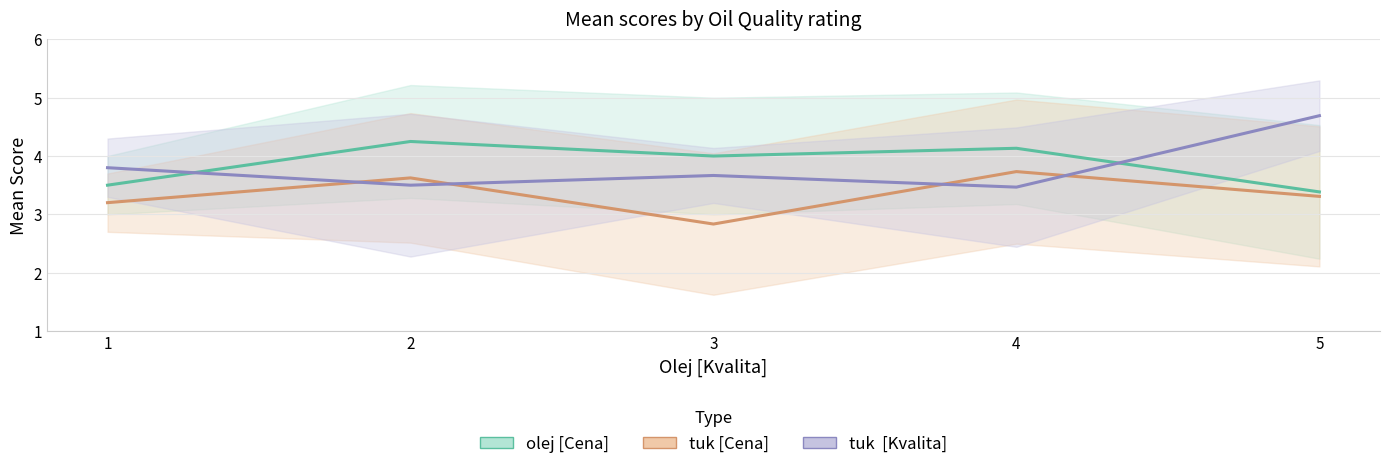

What is the average value of the olej [Cena] series?

3.9